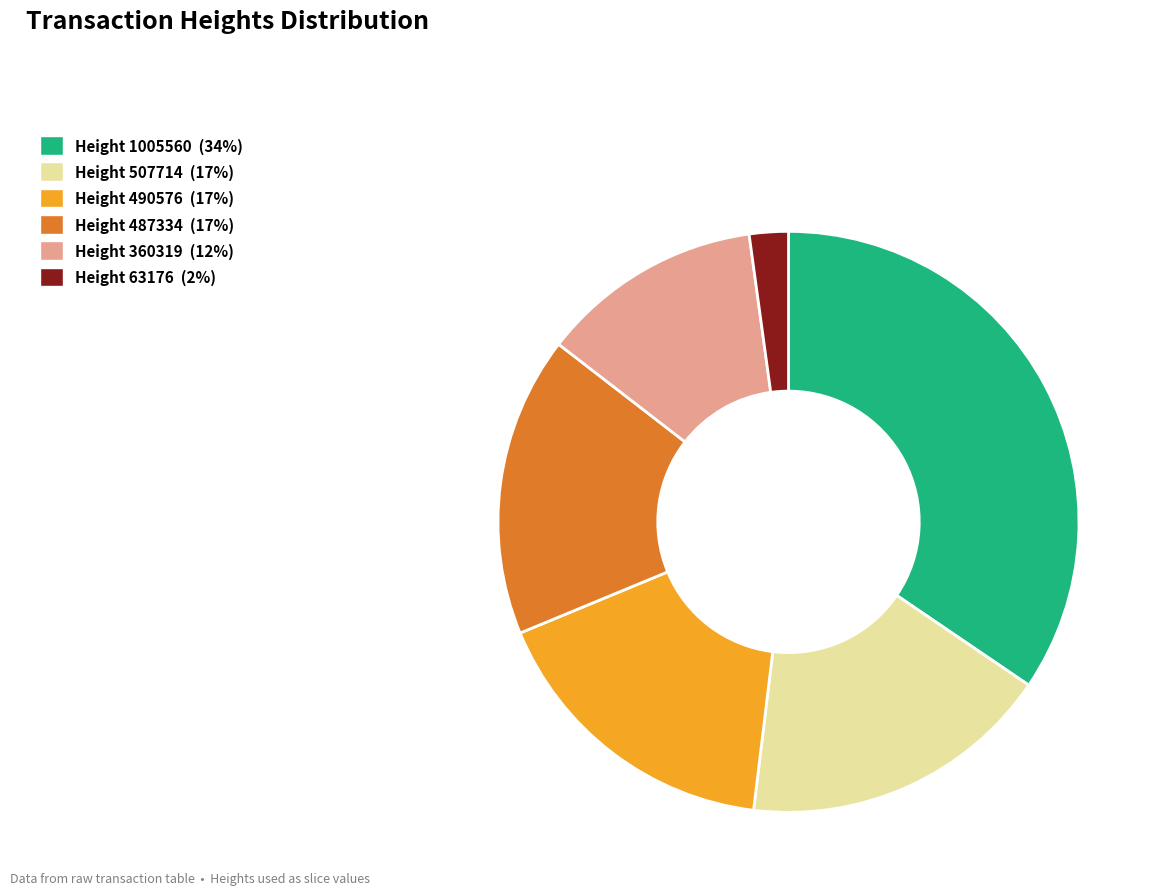

Is there any slice that represents more than half of the pie?

No